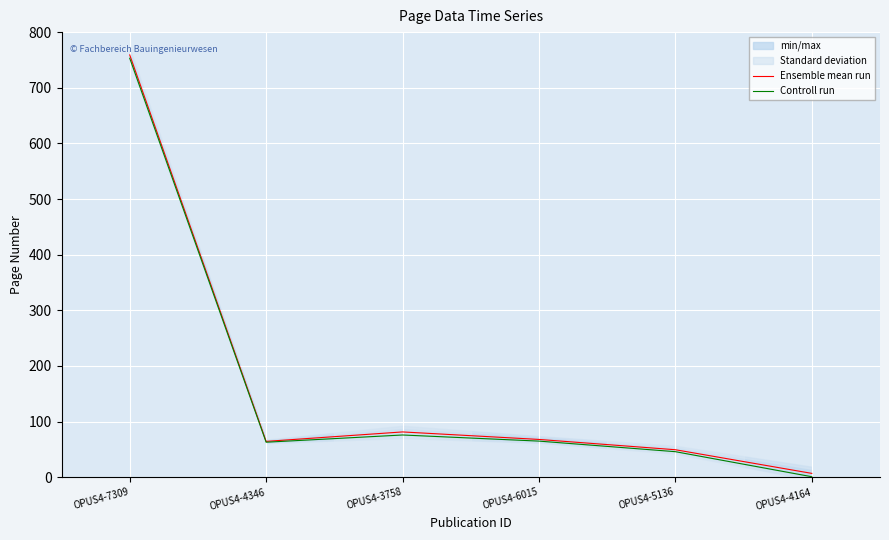

True or false: Ensemble mean run and Controll run intersect in this chart.

False